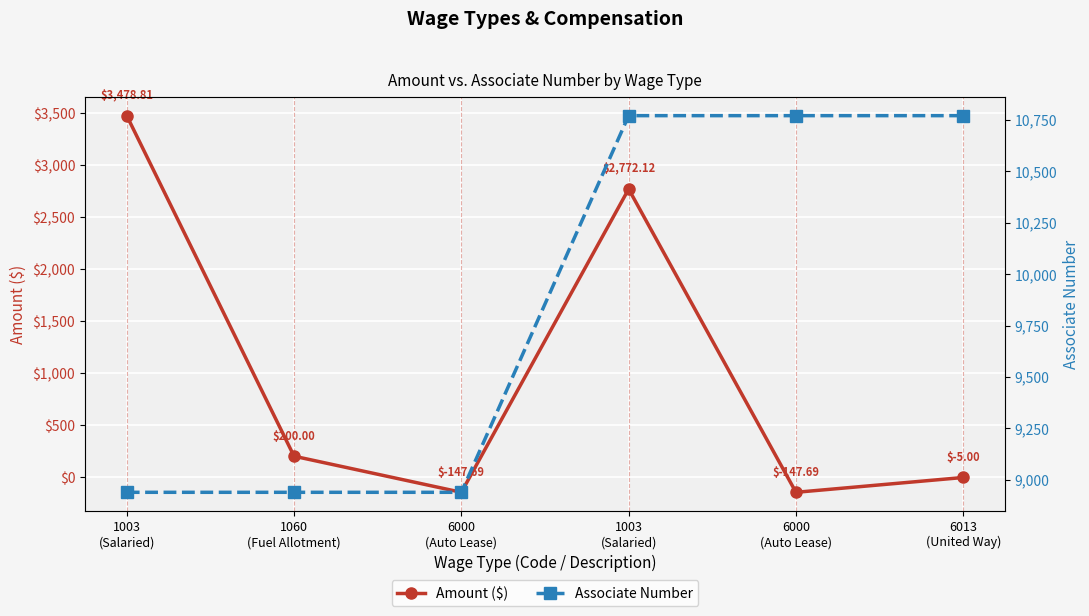

What is the label of the 3rd point from the right?

1003
(Salaried)